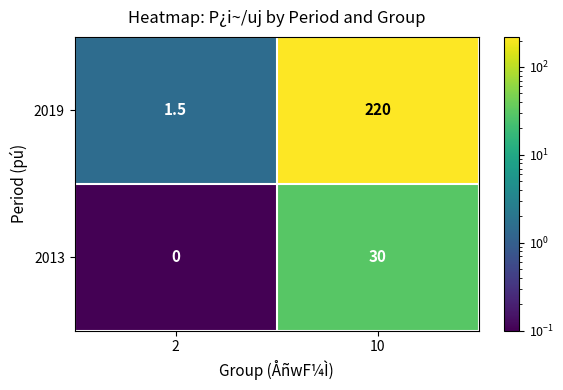

At which category is the sum across all series the highest?

10